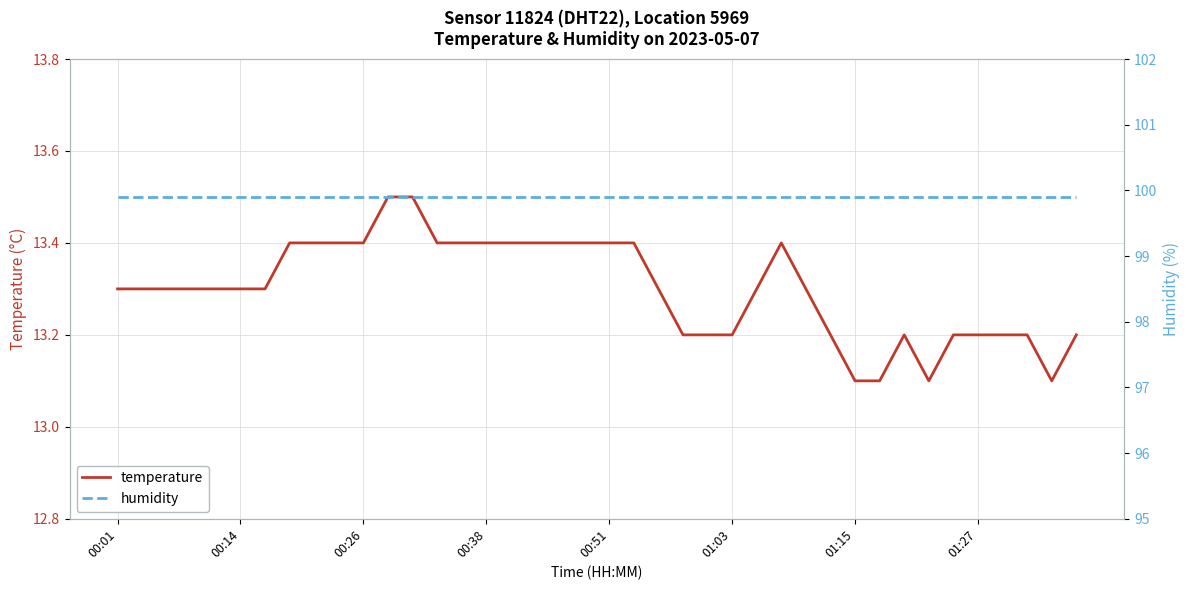

What is the difference between the highest and lowest values at 13?

86.5